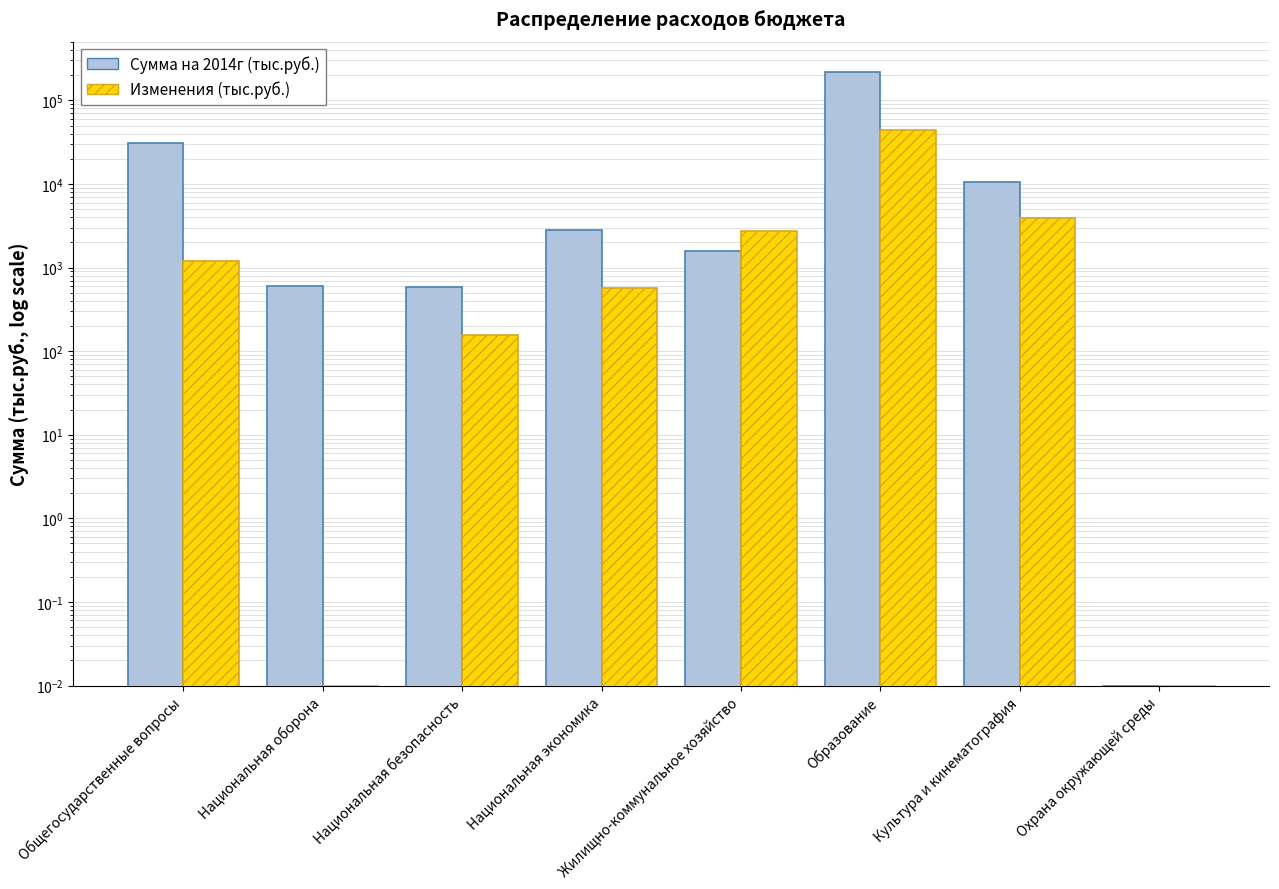

Which label corresponds to the smallest value in the chart?

Охрана окружающей среды